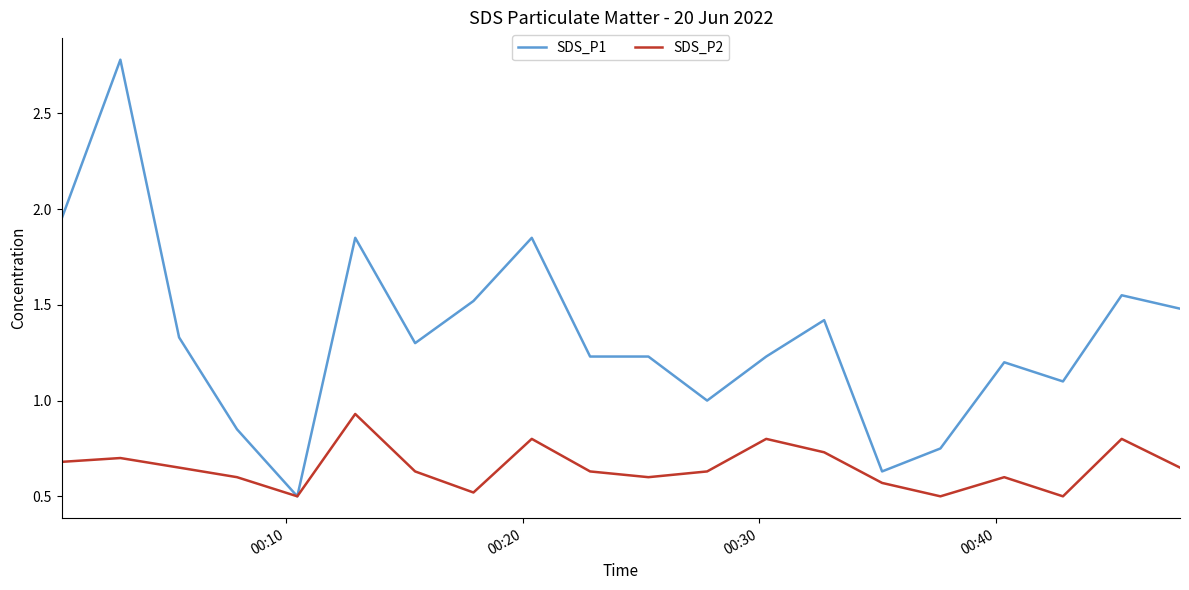

Which series has the largest range (max minus min)?

SDS_P1